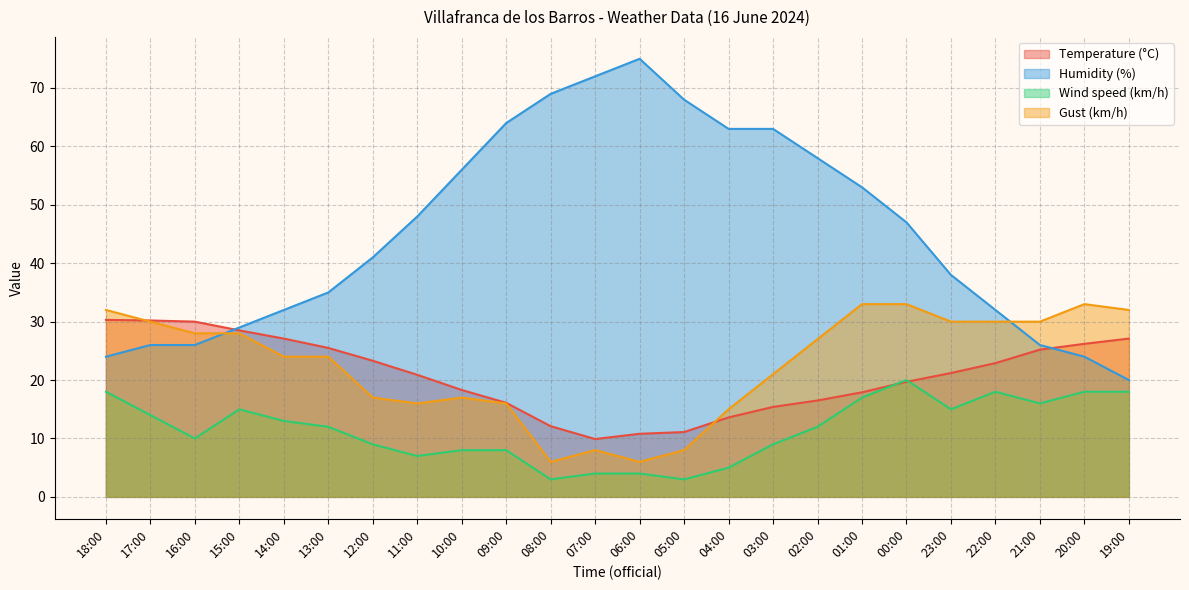

Which label corresponds to the largest value in the chart?

06:00